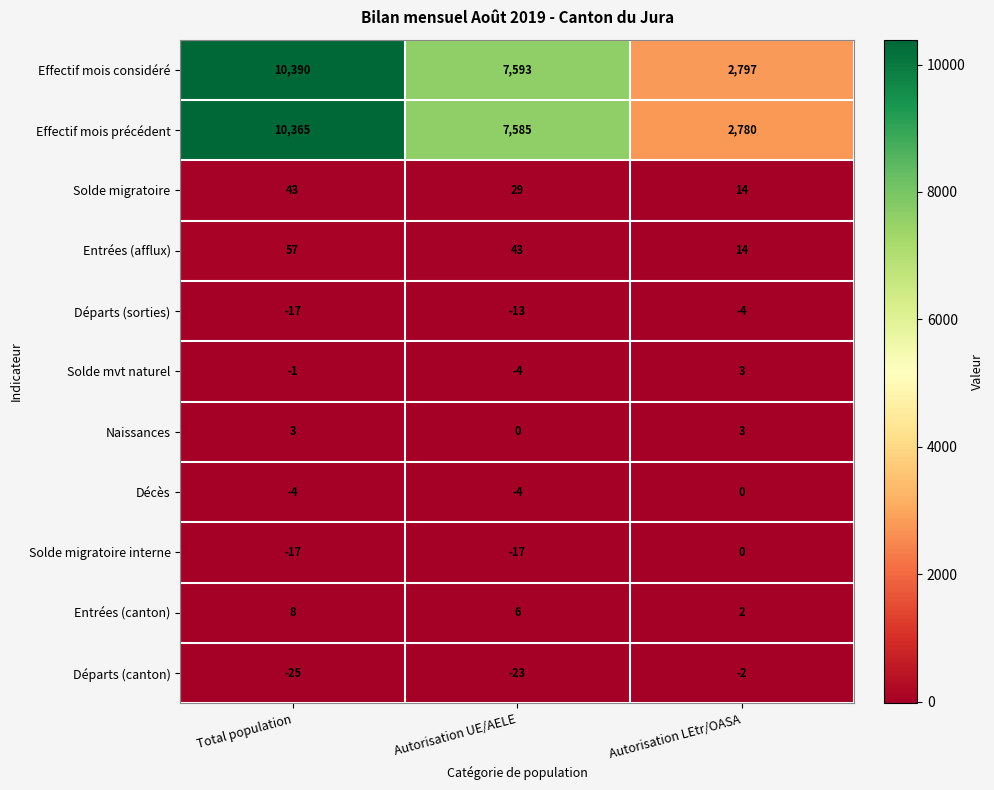

List the labels in order of Entrées (afflux) value, largest first.

Total population, Autorisation UE/AELE, Autorisation LEtr/OASA